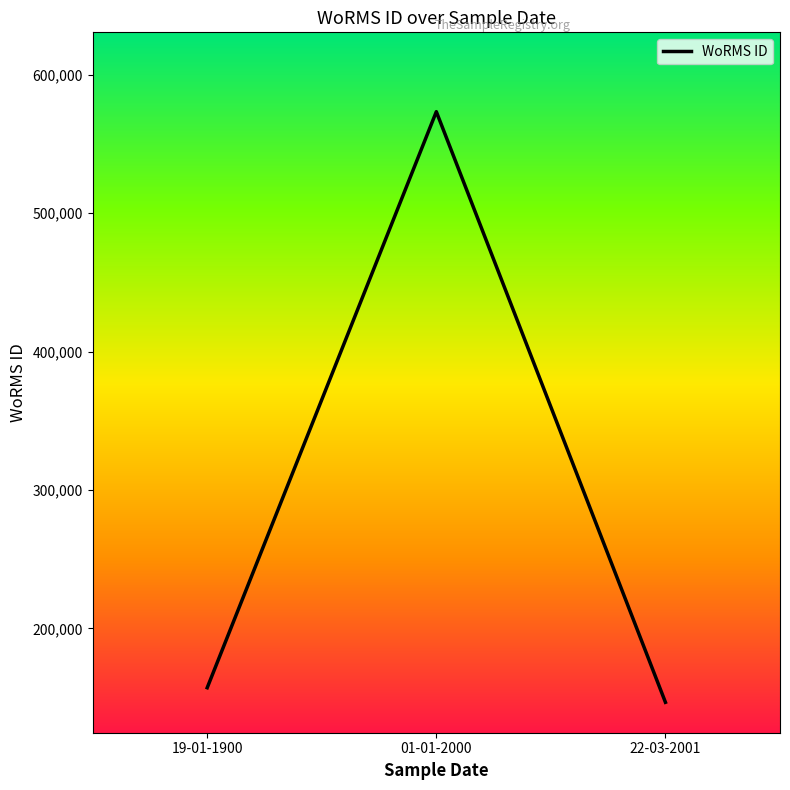

List the labels in order of value, smallest first.

22-03-2001, 19-01-1900, 01-01-2000